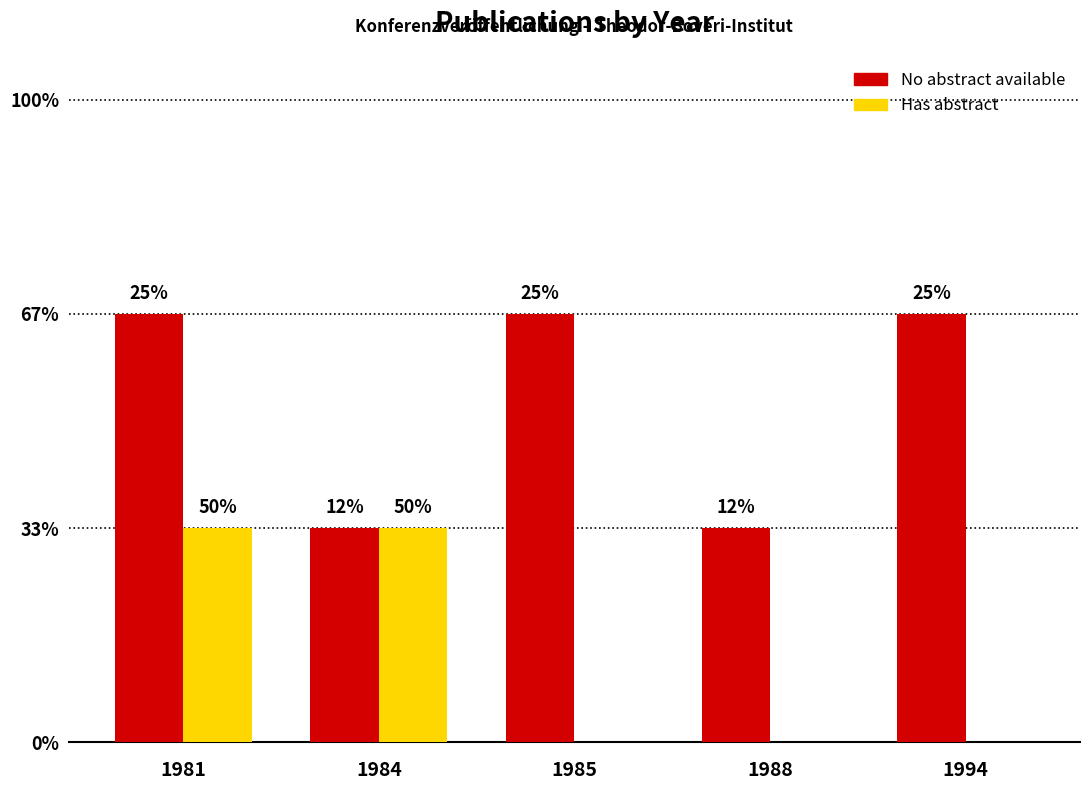

At 1981, list the series in order from smallest to largest.

Has abstract, No abstract available